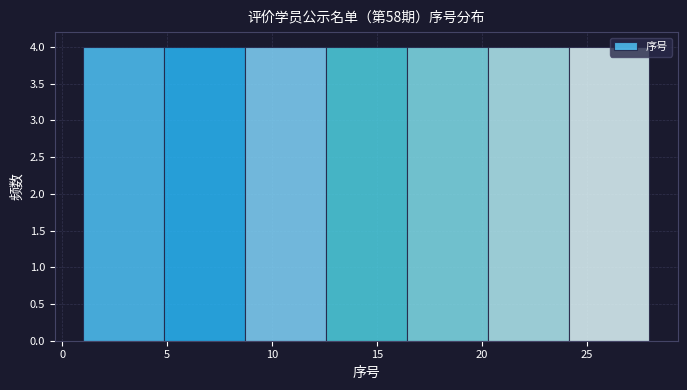

What is the height of the bar covering 8.5 to 12.5 on the x-axis? Neither the bar edges nor the heights are printed on the chart, so give them approximately, as read against the axes.

4